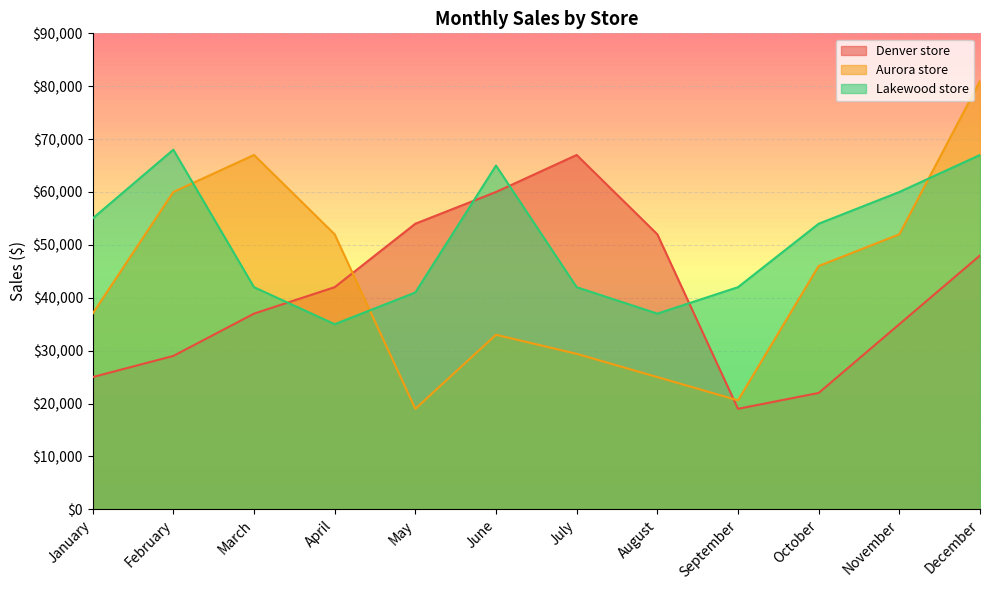

True or false: Aurora store has more than 0 interior local peaks.

True